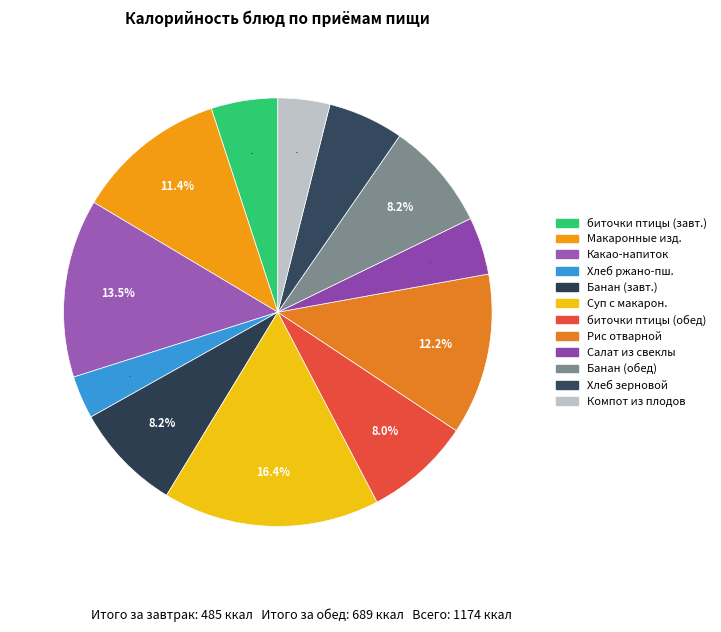

Count the number of slices in the pie.

12